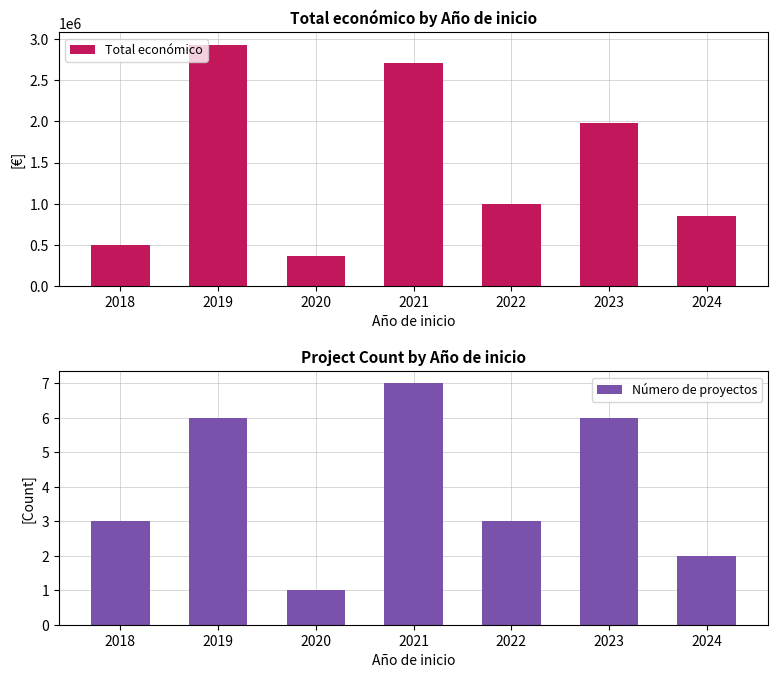

How many groups of bars are there?

7